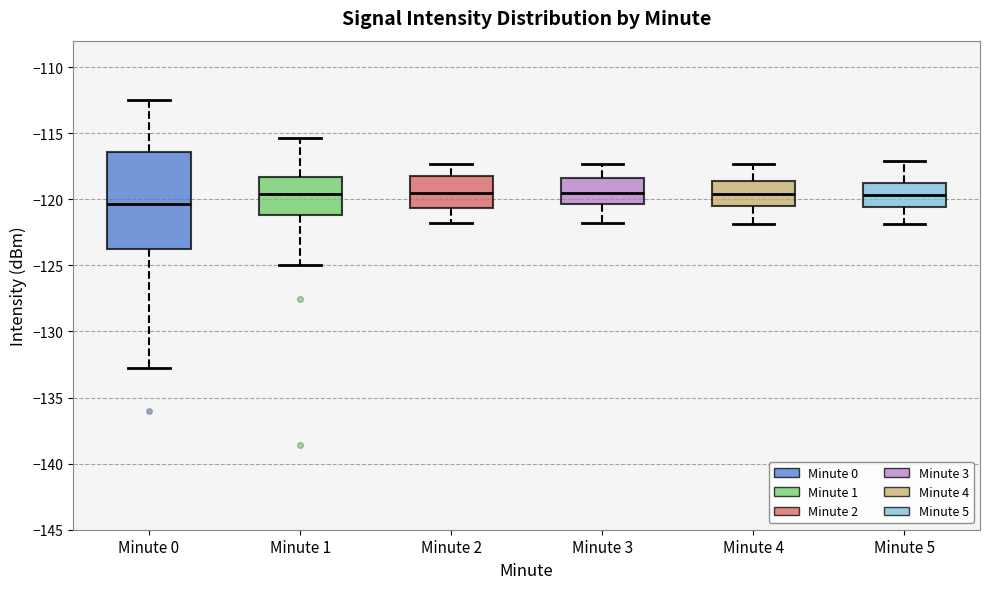

Reading left to right, transcribe this box plot: for each box, give where its median line is, the range the box spans, and where its two whiskers end, as read against the y-axis. The values are not printed on the chart, so give them approximately, as read against the axis.

Minute 0: median -120.5, box -124.0 to -116.5, whiskers -133.0 to -112.5
Minute 1: median -119.5, box -121.0 to -118.5, whiskers -125.0 to -115.5
Minute 2: median -119.5, box -120.5 to -118.0, whiskers -122.0 to -117.5
Minute 3: median -119.5, box -120.5 to -118.5, whiskers -122.0 to -117.5
Minute 4: median -119.5, box -120.5 to -118.5, whiskers -122.0 to -117.5
Minute 5: median -119.5, box -120.5 to -119.0, whiskers -122.0 to -117.0